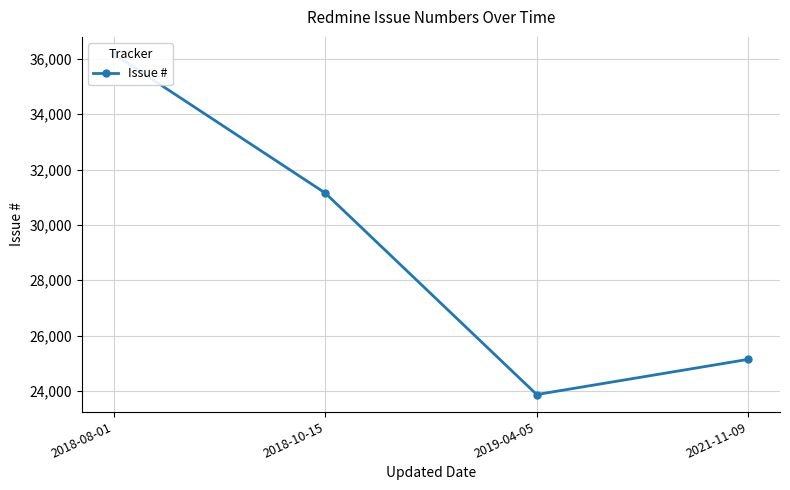

At which label is the value closest to 30022?

2018-10-15